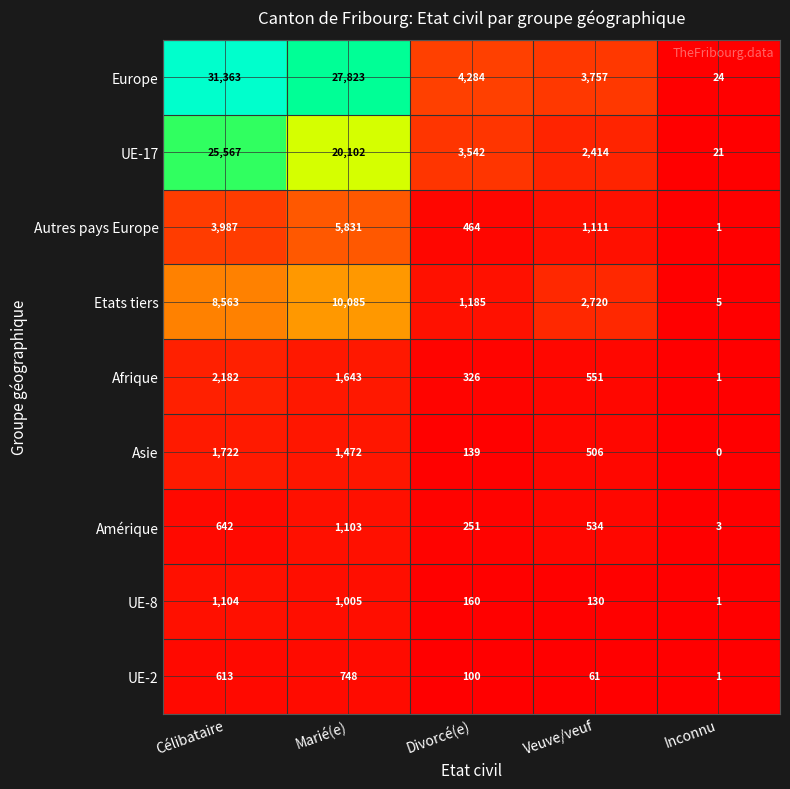

Which category has the highest value in the Asie series?

Célibataire